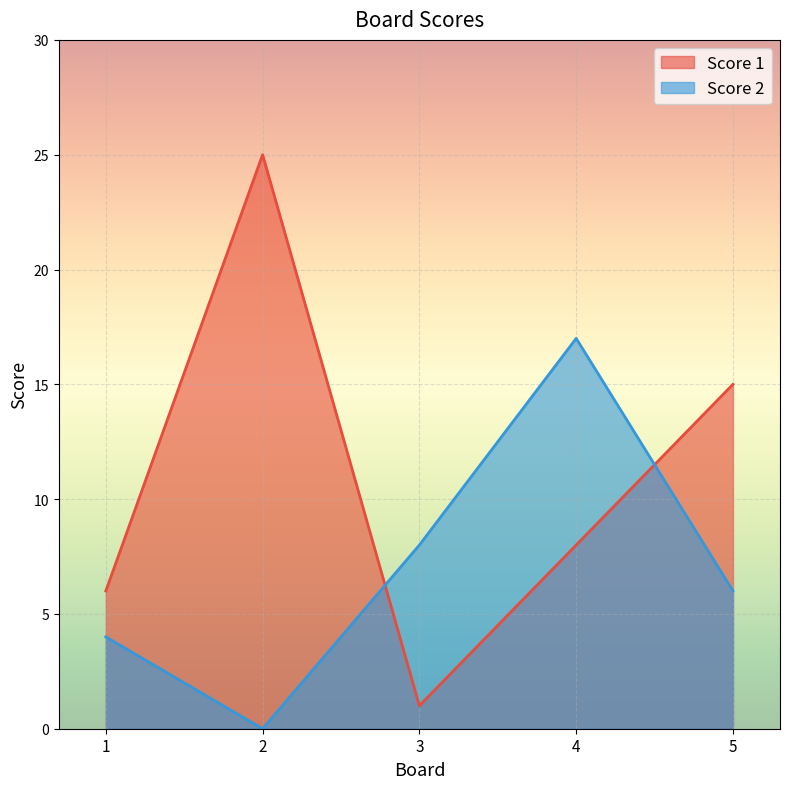

In Score 1, how many points are lower than both neighbors (excluding endpoints)?

1